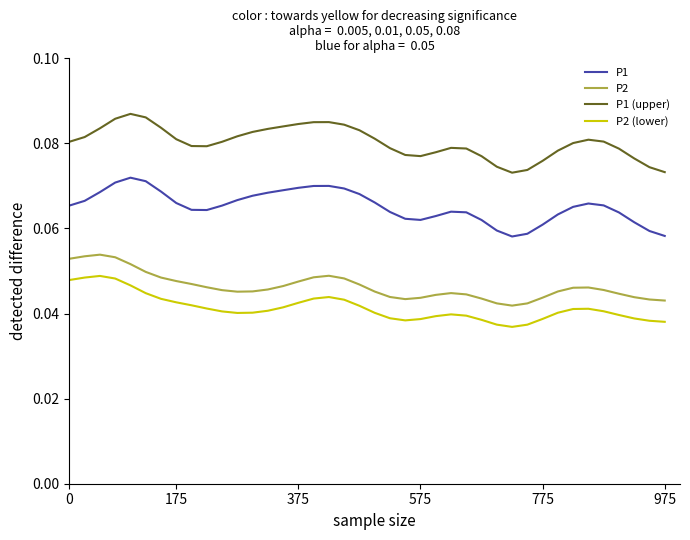

List the series in order of their peak value, highest first.

P1 (upper), P1, P2, P2 (lower)